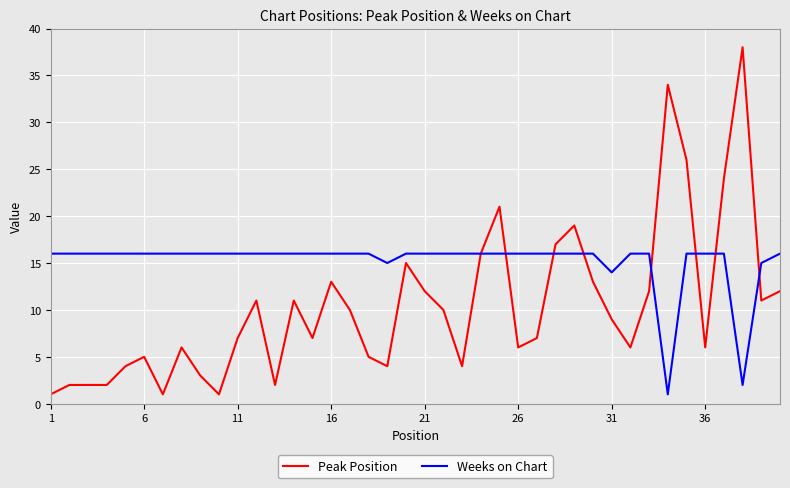

What is the maximum value for Peak Position?

38